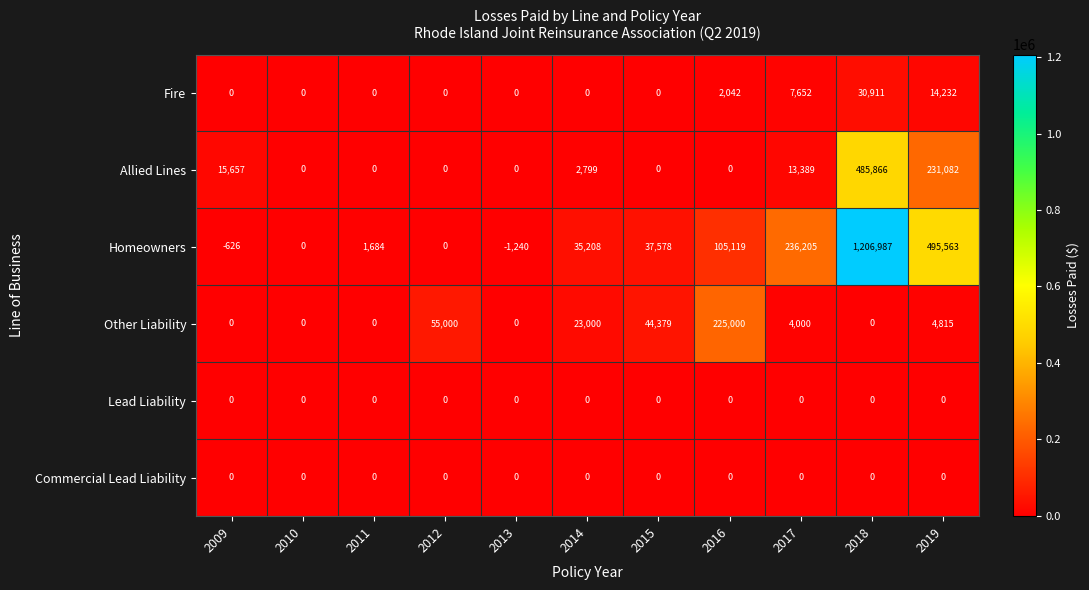

What is the minimum value shown in the chart?

-1240